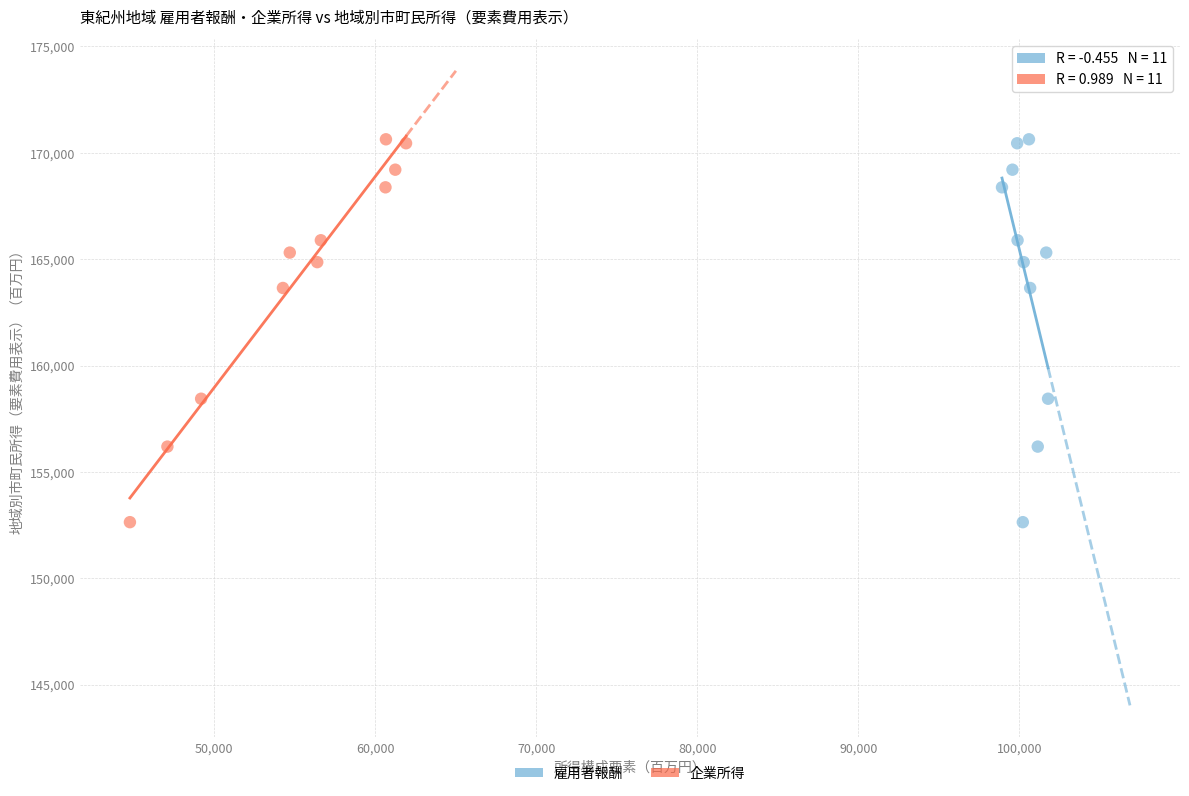

What are all the series names shown in the legend?

雇用者報酬, 企業所得